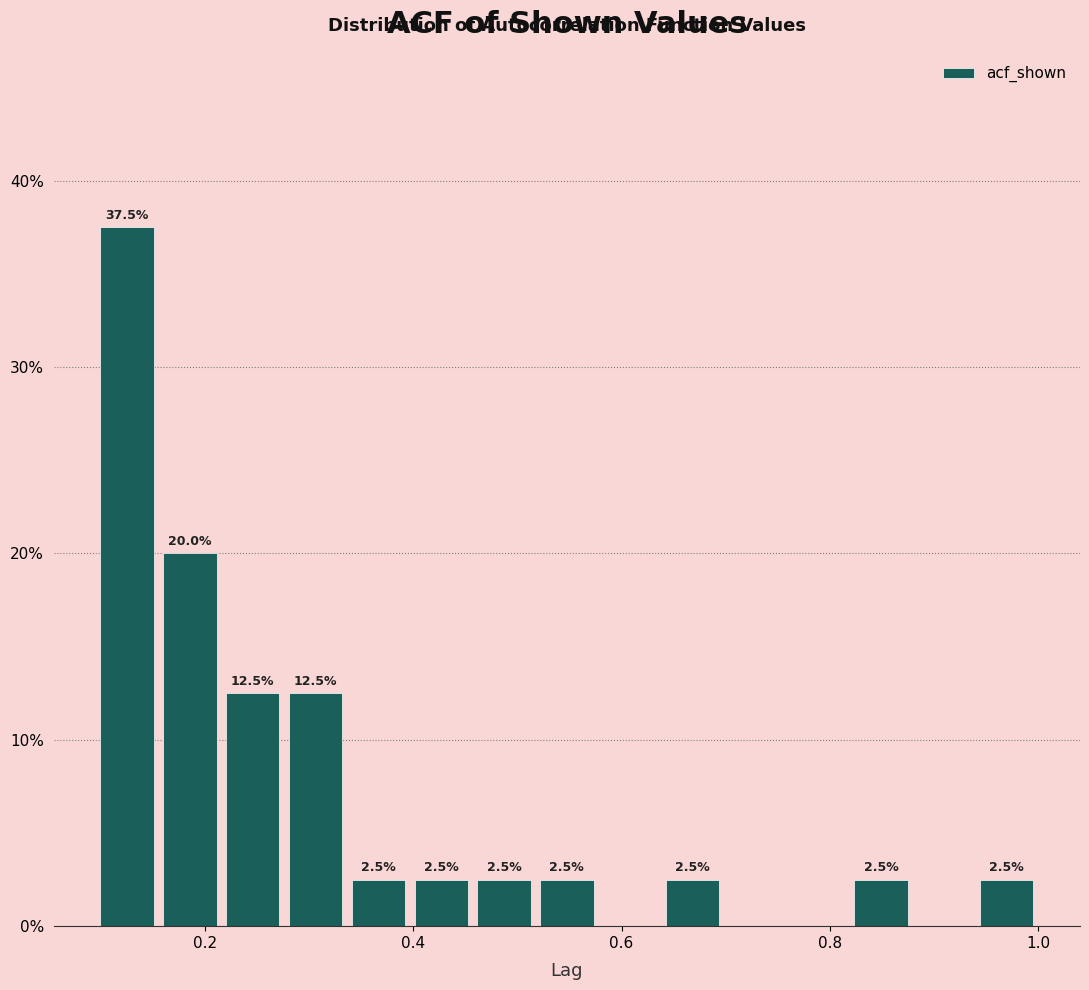

Around what value on the x-axis is the tallest bar? Give the approximate position of its centre, as read against the axis.

0.12